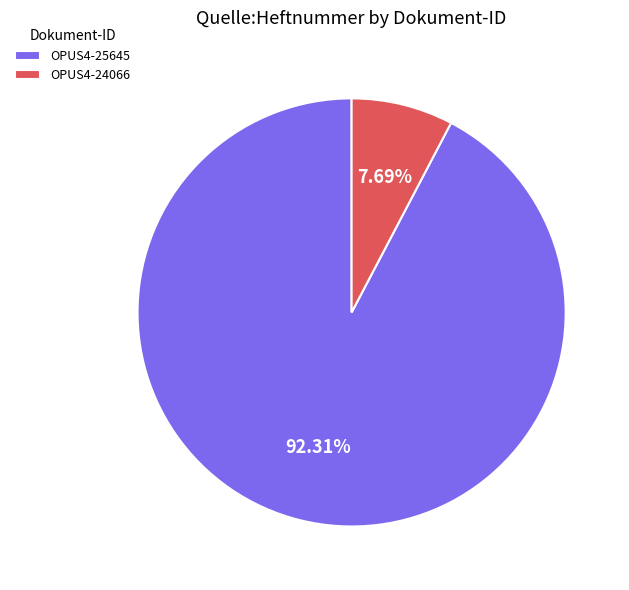

To the nearest percent, what portion does OPUS4-24066 represent?

8%